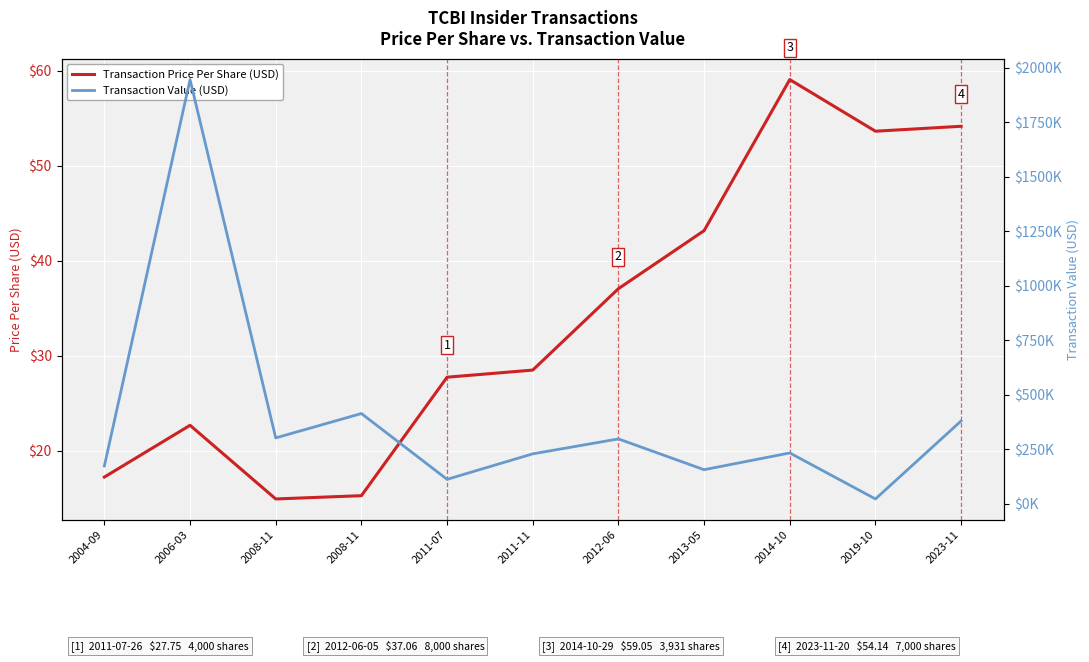

How many data points in Transaction Price Per Share (USD) are less than 28?

5